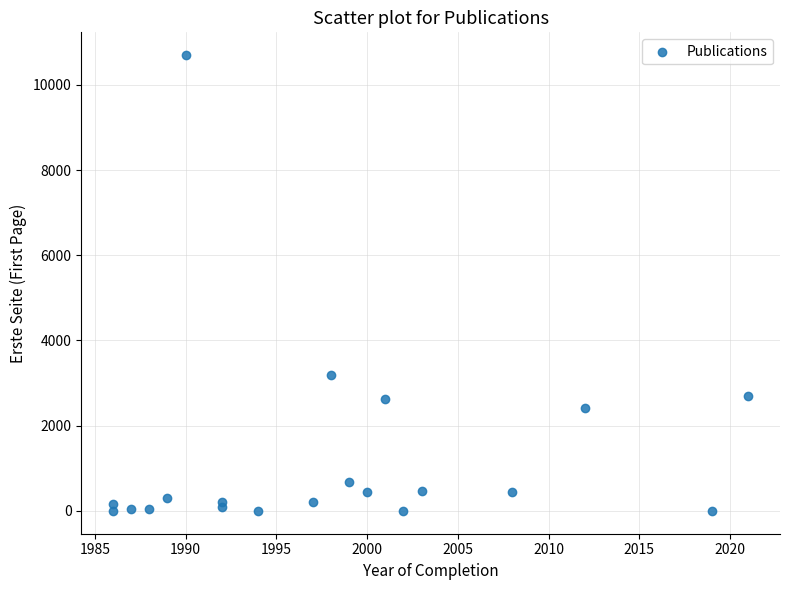

What Y value in the scatter plot is closest to 5348?

3179